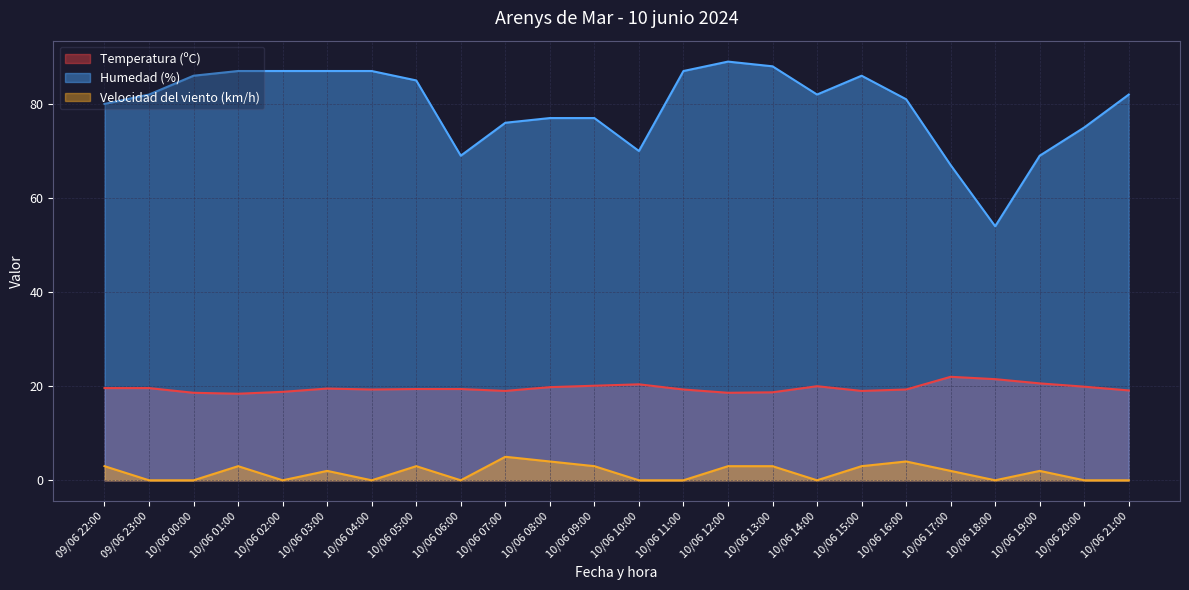

What is the total value across all series at 10/06 21:00?

101.1